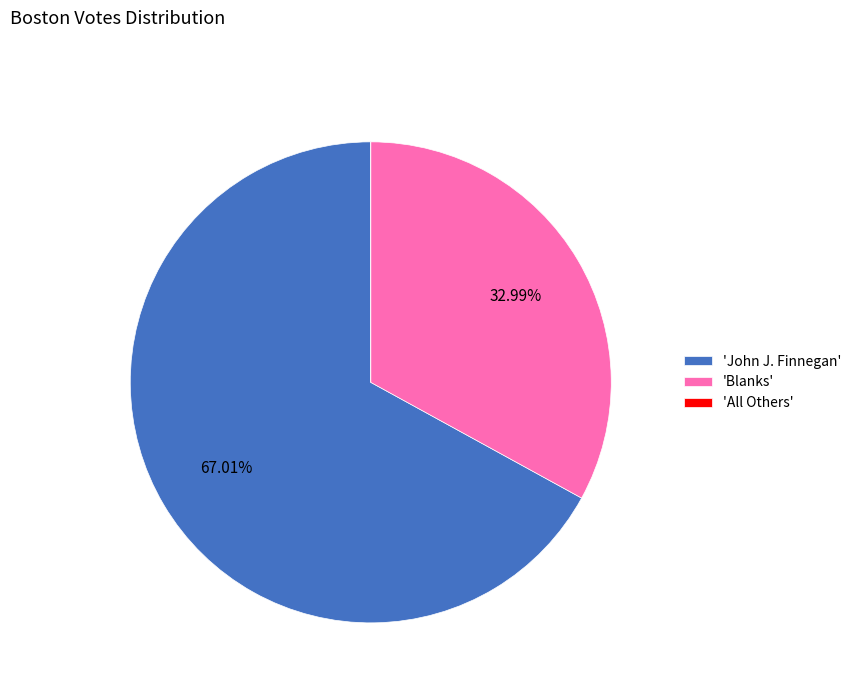

Which slice is the largest?

'John J. Finnegan'